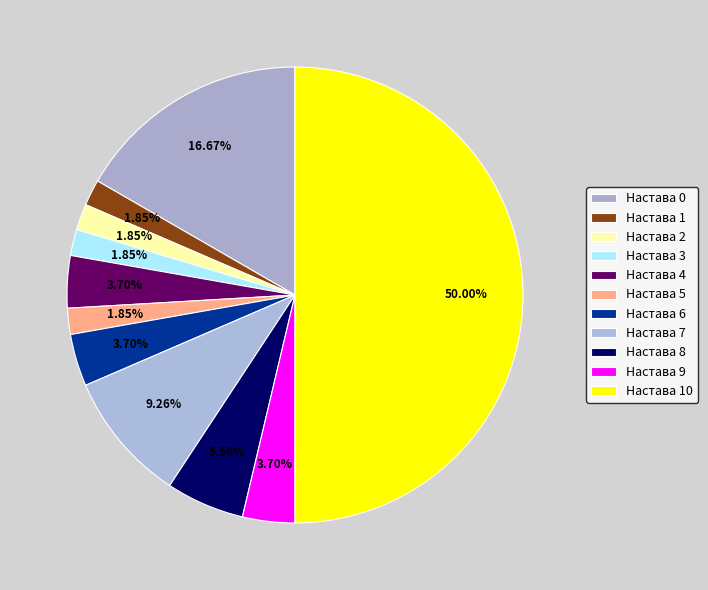

How many segments does this pie chart have?

11